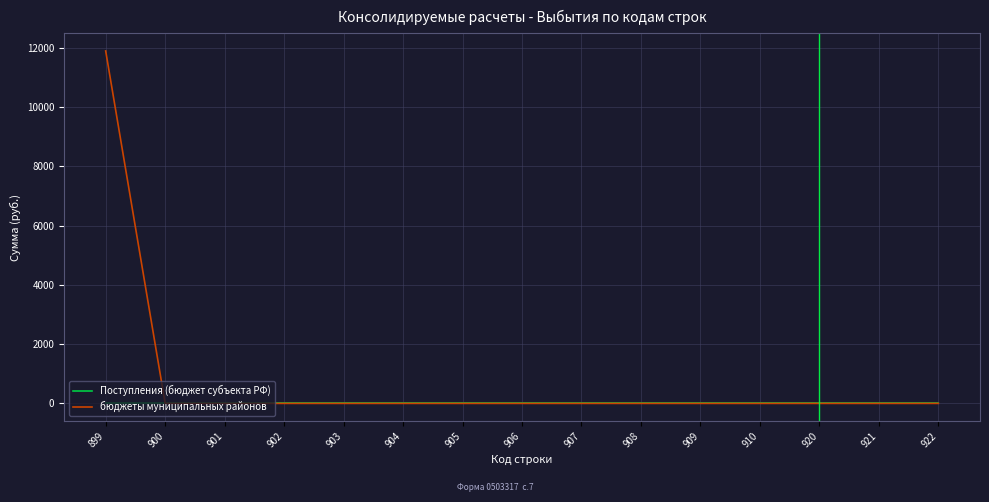

At which category is the sum across all series the highest?

899